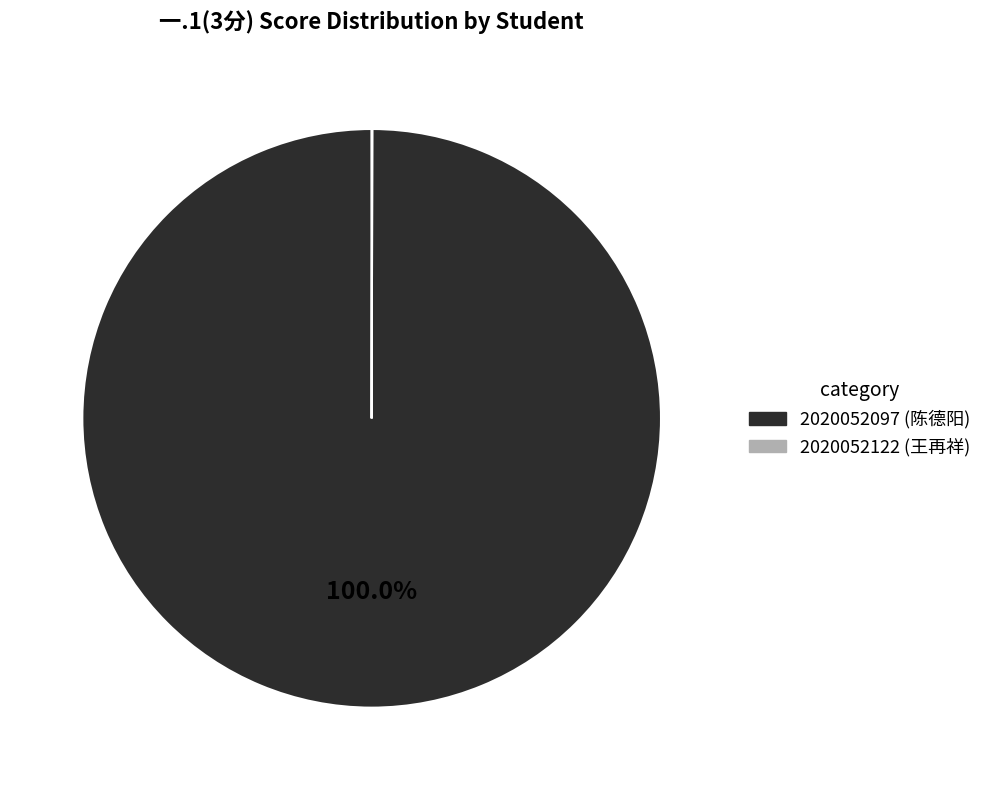

Which category has the biggest portion of the pie?

2020052097 (陈德阳)